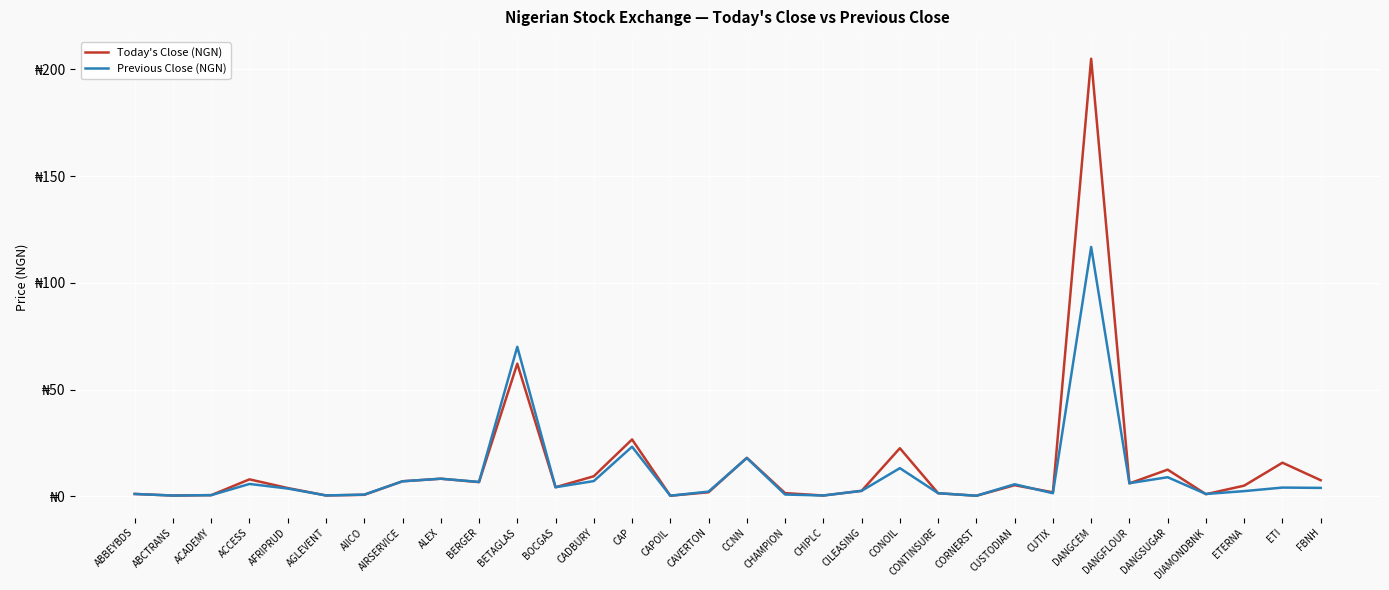

Is the value of Today's Close (NGN) at CADBURY greater than the value of Previous Close (NGN) at ACADEMY?

Yes